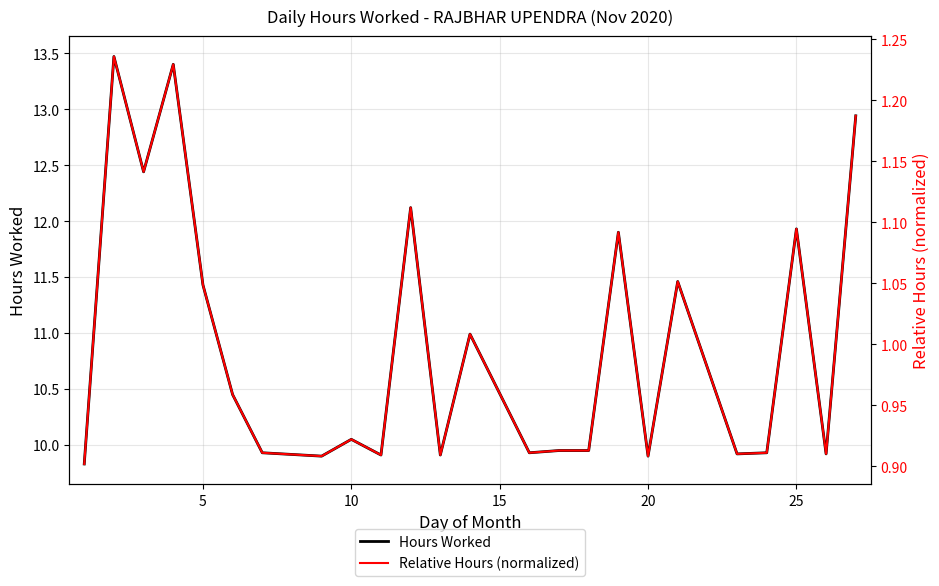

How many interior local peaks does the Hours Worked series have?

8